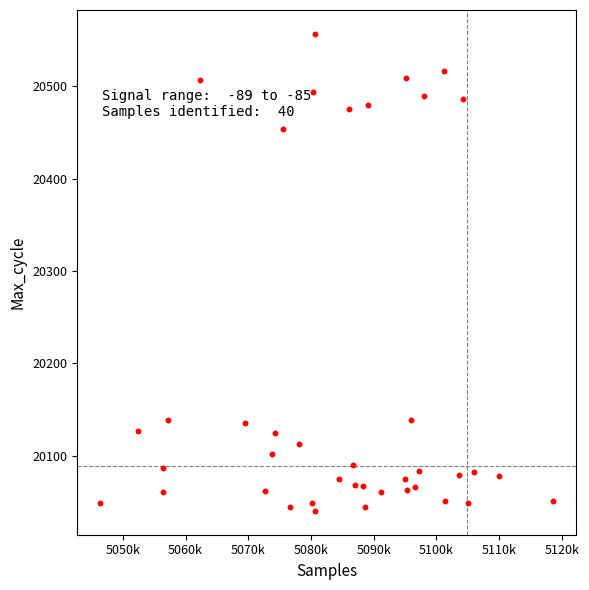

What is the range of Y values (max minus min)?

517